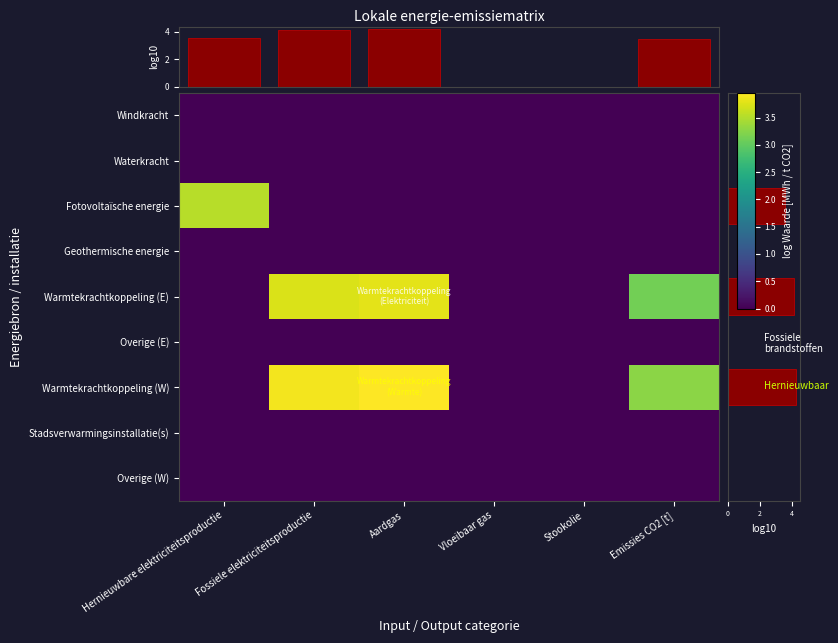

Reading left to right, what are all the values shown in this chart?

Windkracht: Hernieuwbare elektriciteitsproductie=0.0	Fossiele elektriciteitsproductie=0.0	Aardgas=0.0	Vloeibaar gas=0.0	Stookolie=0.0	Emissies CO2 [t]=0.0
Waterkracht: Hernieuwbare elektriciteitsproductie=0.0	Fossiele elektriciteitsproductie=0.0	Aardgas=0.0	Vloeibaar gas=0.0	Stookolie=0.0	Emissies CO2 [t]=0.0
Fotovoltaïsche energie: Hernieuwbare elektriciteitsproductie=3.5	Fossiele elektriciteitsproductie=0.0	Aardgas=0.0	Vloeibaar gas=0.0	Stookolie=0.0	Emissies CO2 [t]=0.0
Geothermische energie: Hernieuwbare elektriciteitsproductie=0.0	Fossiele elektriciteitsproductie=0.0	Aardgas=0.0	Vloeibaar gas=0.0	Stookolie=0.0	Emissies CO2 [t]=0.0
Warmtekrachtkoppeling (E): Hernieuwbare elektriciteitsproductie=0.0	Fossiele elektriciteitsproductie=3.7	Aardgas=3.8	Vloeibaar gas=0.0	Stookolie=0.0	Emissies CO2 [t]=3.1
Overige (E): Hernieuwbare elektriciteitsproductie=0.0	Fossiele elektriciteitsproductie=0.0	Aardgas=0.0	Vloeibaar gas=0.0	Stookolie=0.0	Emissies CO2 [t]=0.0
Warmtekrachtkoppeling (W): Hernieuwbare elektriciteitsproductie=0.0	Fossiele elektriciteitsproductie=3.9	Aardgas=4.0	Vloeibaar gas=0.0	Stookolie=0.0	Emissies CO2 [t]=3.3
Stadsverwarmingsinstallatie(s): Hernieuwbare elektriciteitsproductie=0.0	Fossiele elektriciteitsproductie=0.0	Aardgas=0.0	Vloeibaar gas=0.0	Stookolie=0.0	Emissies CO2 [t]=0.0
Overige (W): Hernieuwbare elektriciteitsproductie=0.0	Fossiele elektriciteitsproductie=0.0	Aardgas=0.0	Vloeibaar gas=0.0	Stookolie=0.0	Emissies CO2 [t]=0.0